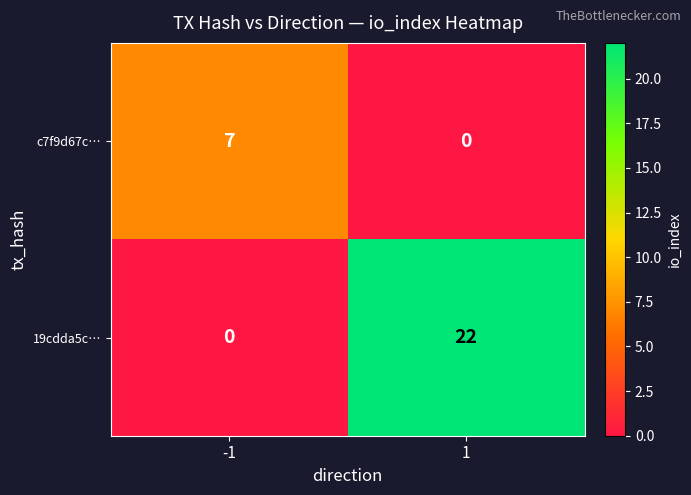

What is the spread (max minus min) of values at -1?

7